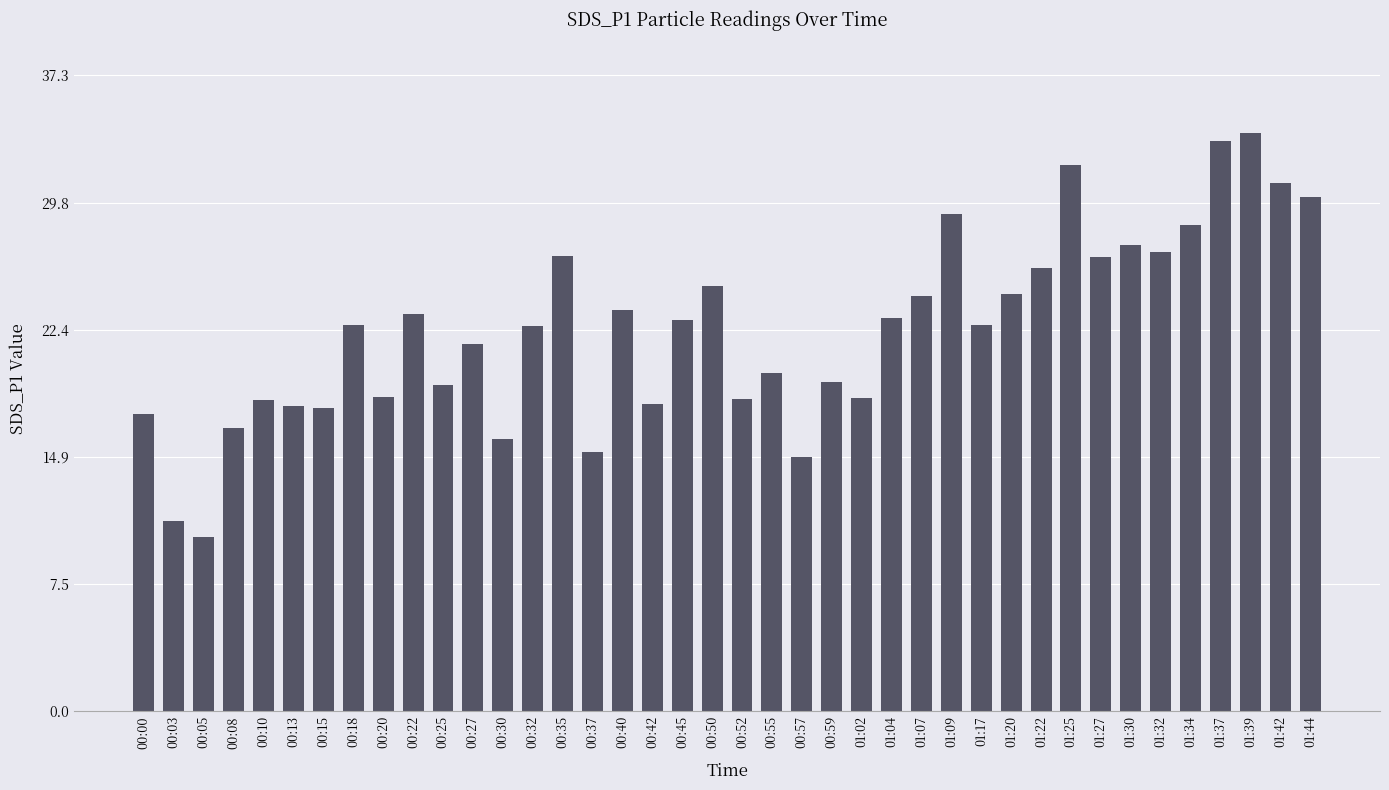

Where does the data first go above 22?

00:18